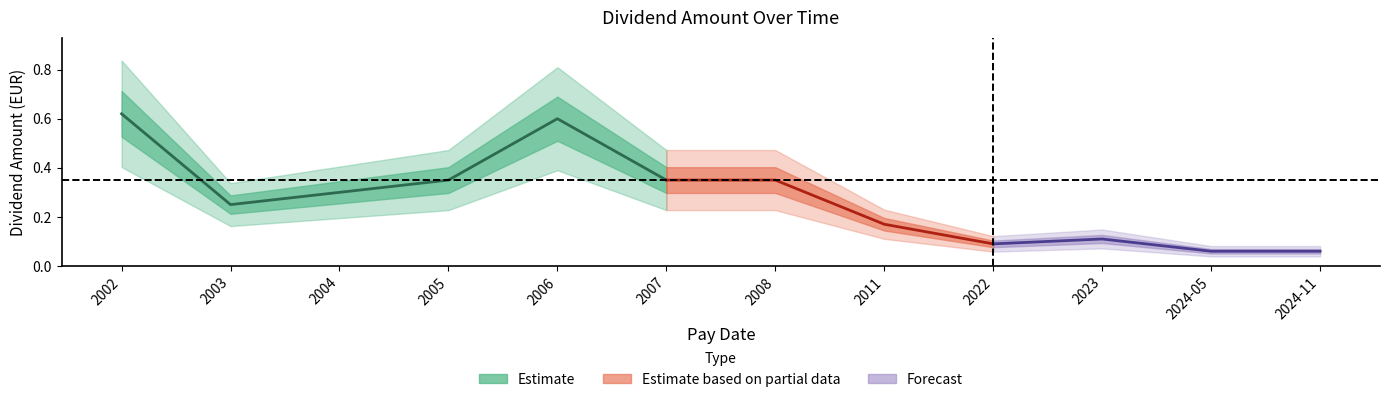

How many interior local peaks (higher than both neighbors) does the data have?

2